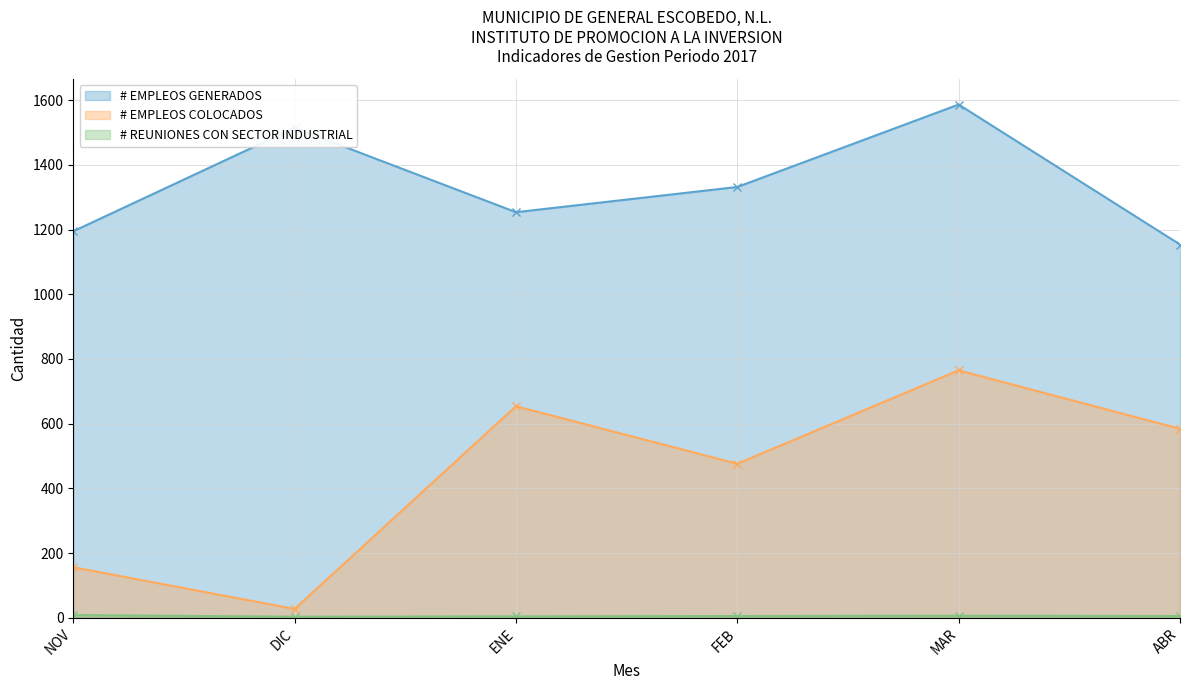

What is the difference between the maximum and minimum values in the # EMPLEOS GENERADOS series?

433